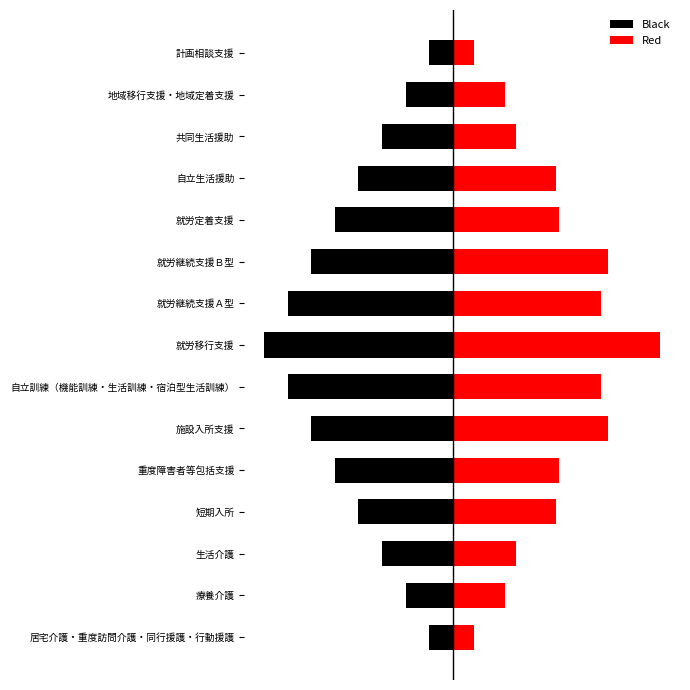

Rank the series by their maximum value, from highest to lowest.

Red, Black